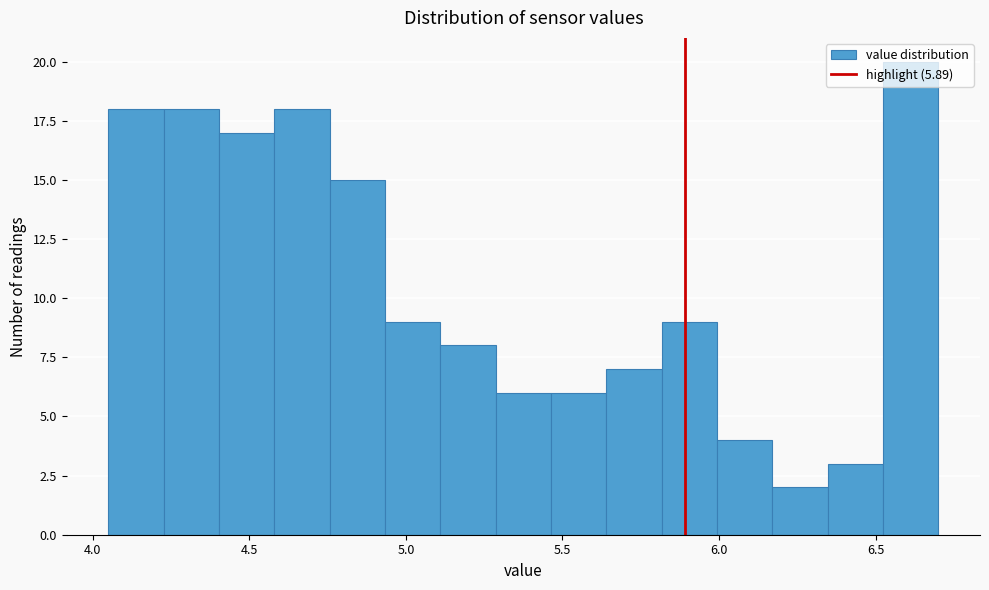

Around what value on the x-axis is the tallest bar? Give the approximate position of its centre, as read against the axis.

6.60